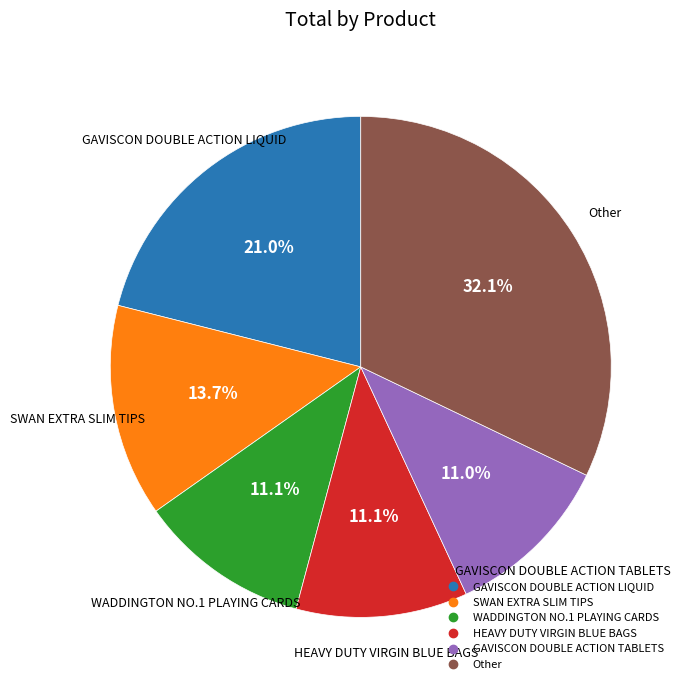

Is there any slice that represents more than half of the pie?

No